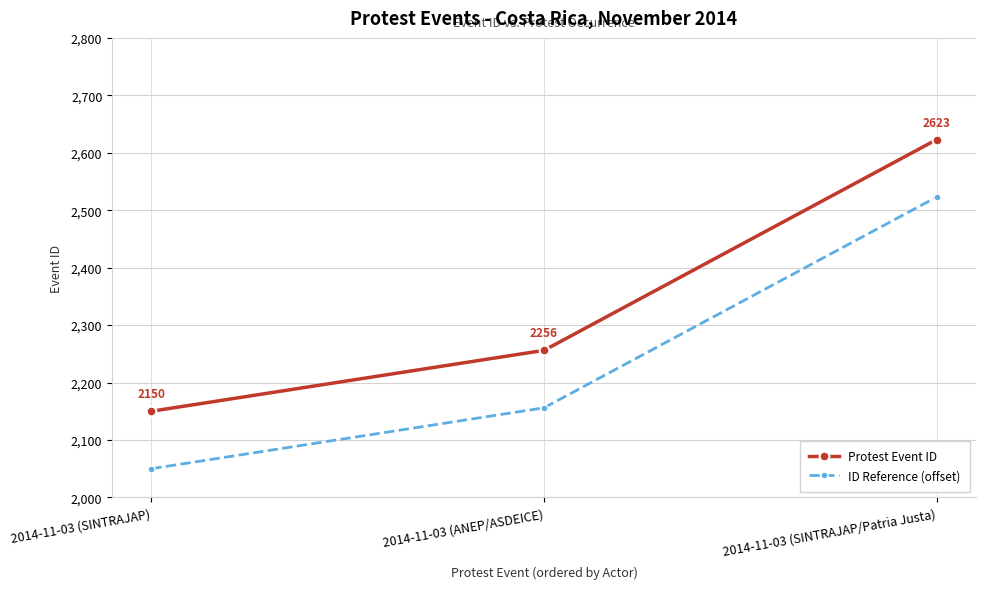

What is the spread (max minus min) of values at 2014-11-03 (ANEP/ASDEICE)?

100